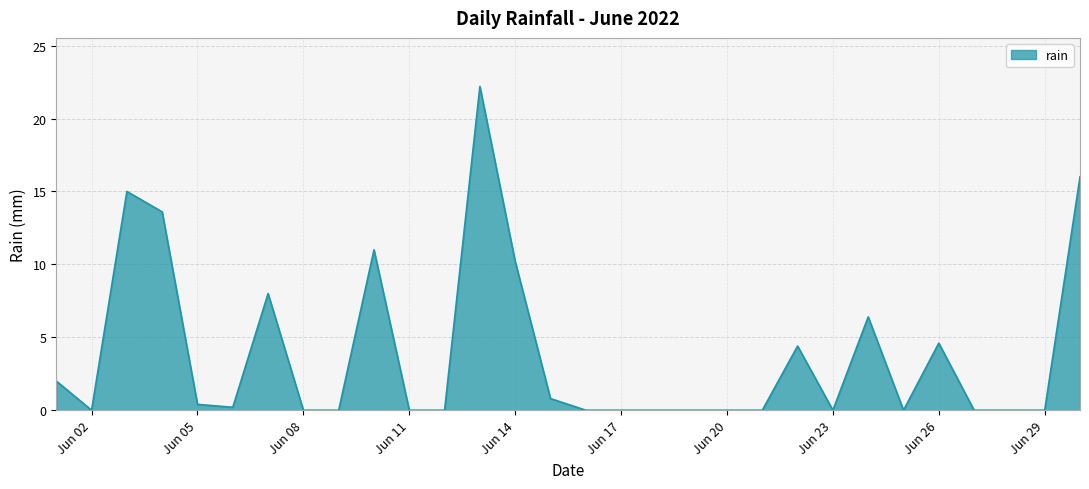

What is the maximum value shown in the chart?

22.2